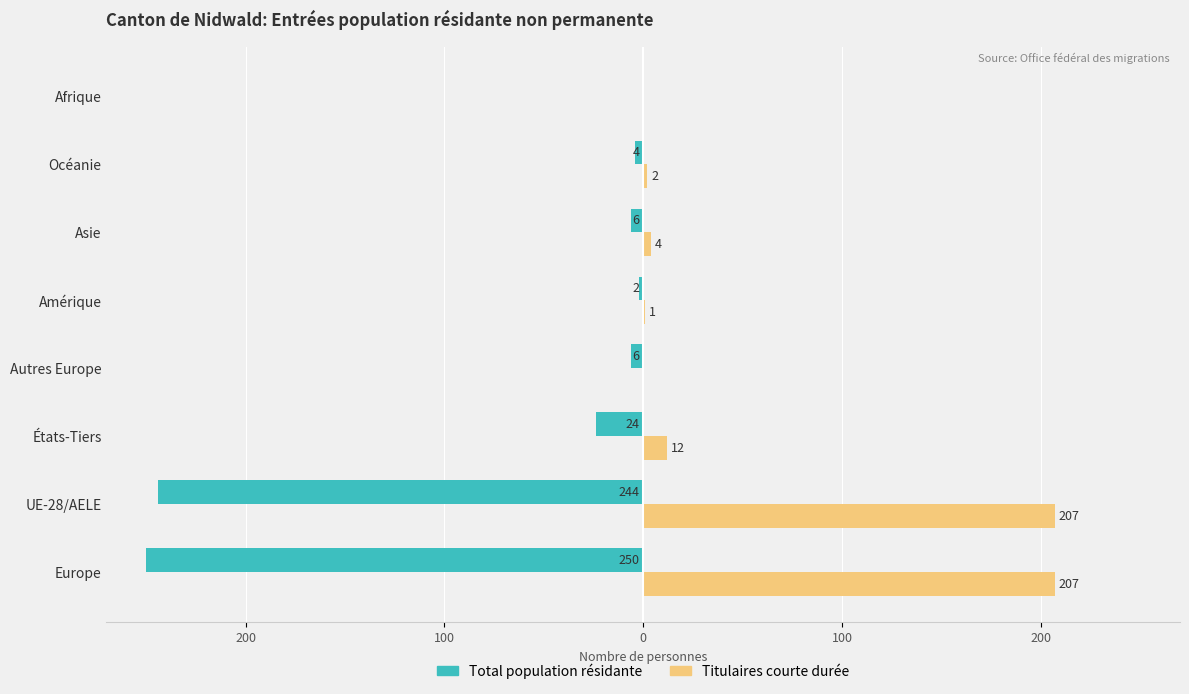

What are all the series names shown in the legend?

Total population résidante, Titulaires courte durée